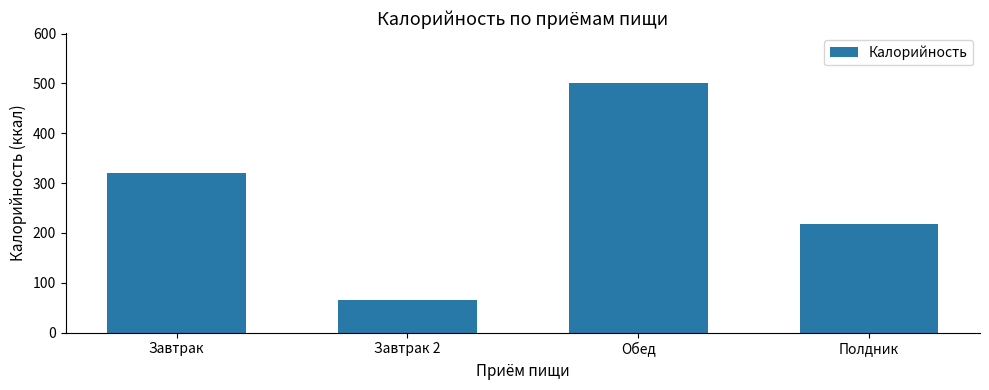

List the labels in order of value, largest first.

Обед, Завтрак, Полдник, Завтрак 2